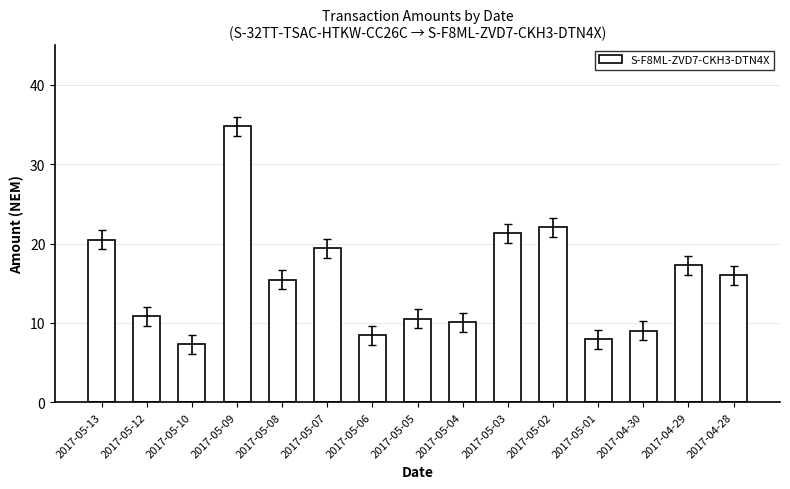

How many data points are above 15?

8